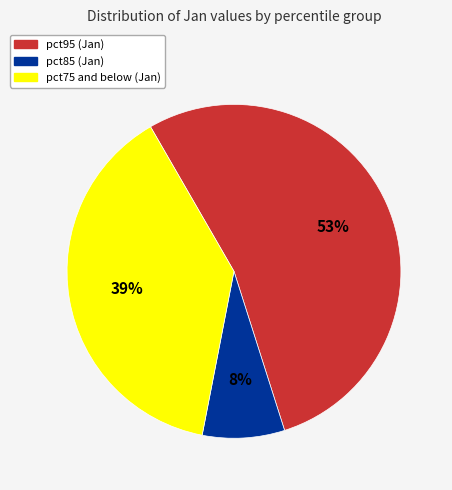

Is there a majority slice in this chart?

Yes